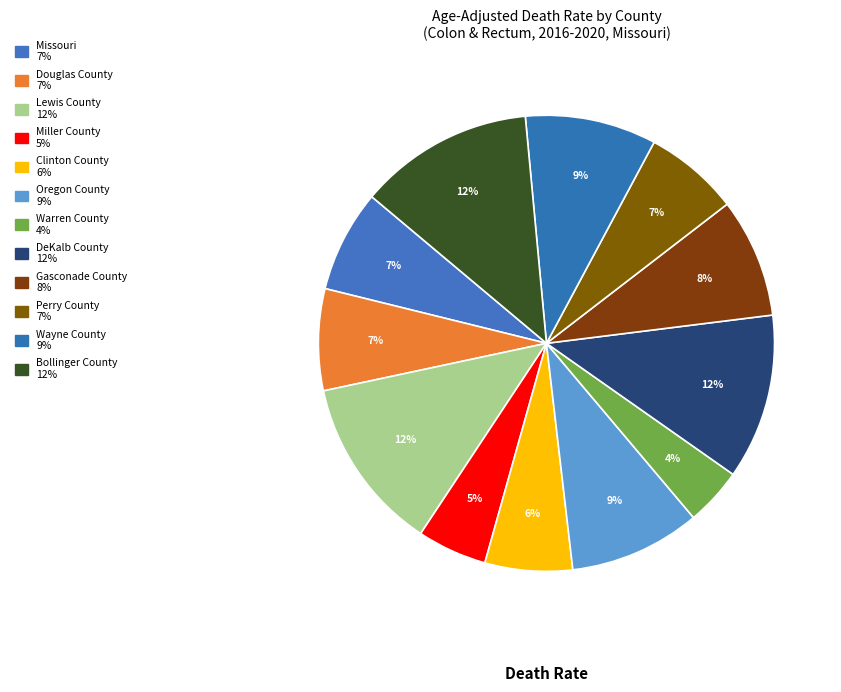

To the nearest percent, what is the combined percentage of Perry County and Clinton County?

13%